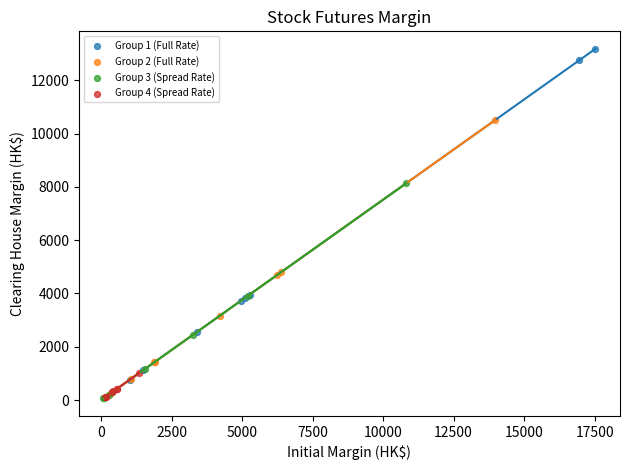

Which series has the widest spread of Y values?

Group 1 (Full Rate)